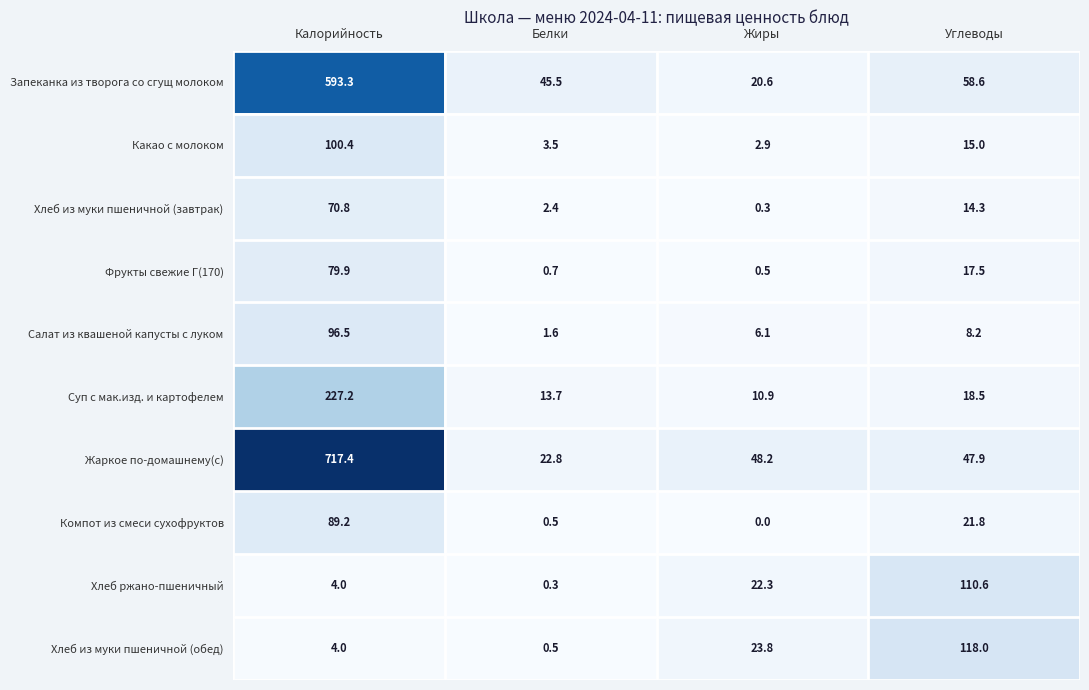

How many values in the Хлеб из муки пшеничной (завтрак) series exceed 14?

2